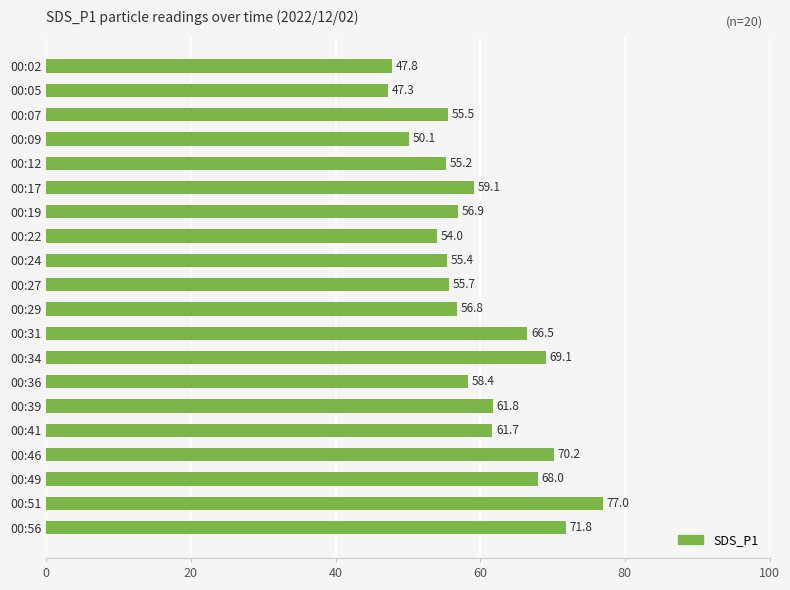

What is the value of the 11th bar from the top?

56.8